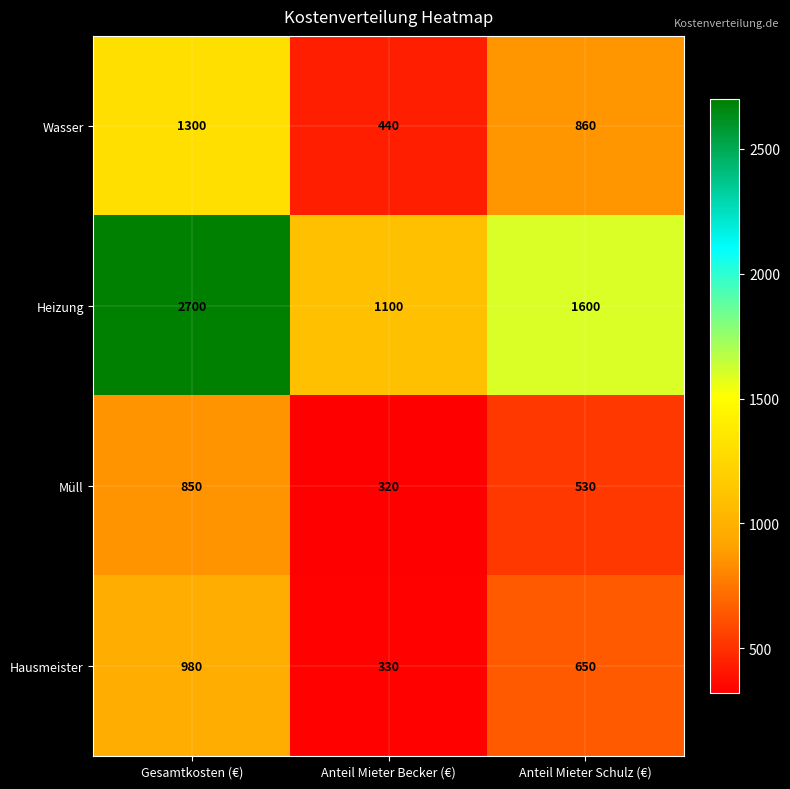

Between Gesamtkosten (€) and Anteil Mieter Schulz (€), which series saw the biggest shift?

Heizung